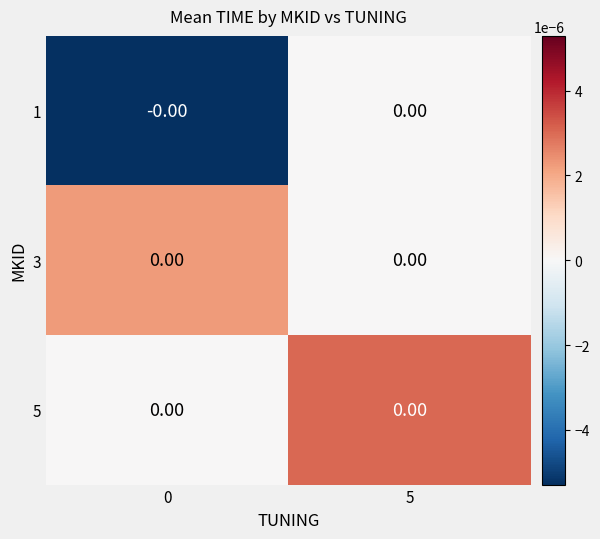

Which has a higher value, 0 or 5?

5